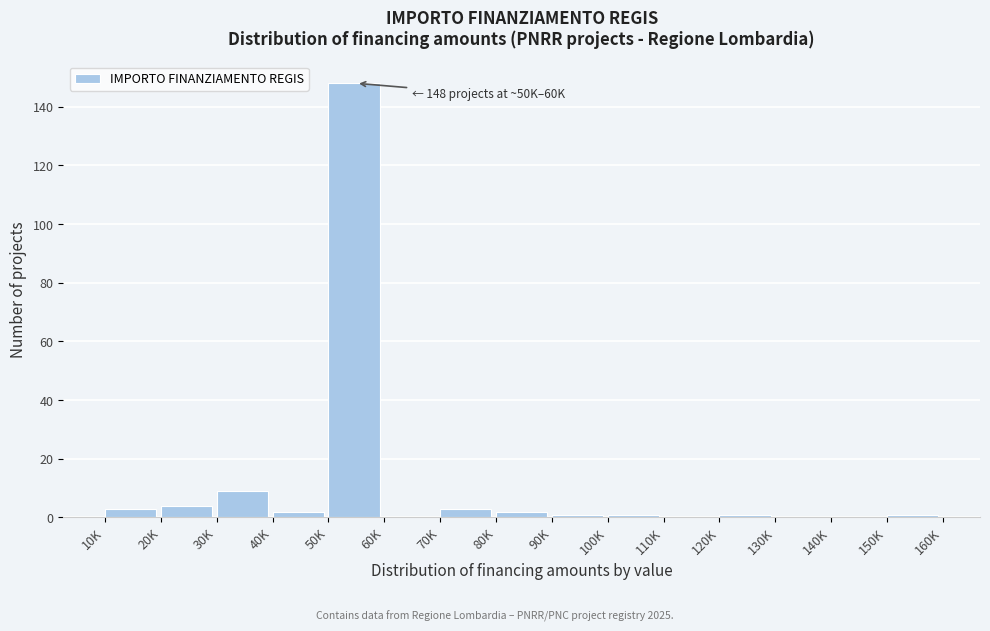

Reading left to right, transcribe all the data shown in this chart.

10K=3	20K=4	30K=9	40K=2	50K=148	60K=0	70K=3	80K=2	90K=1	100K=1	110K=0	120K=1	130K=0	140K=0	150K=1